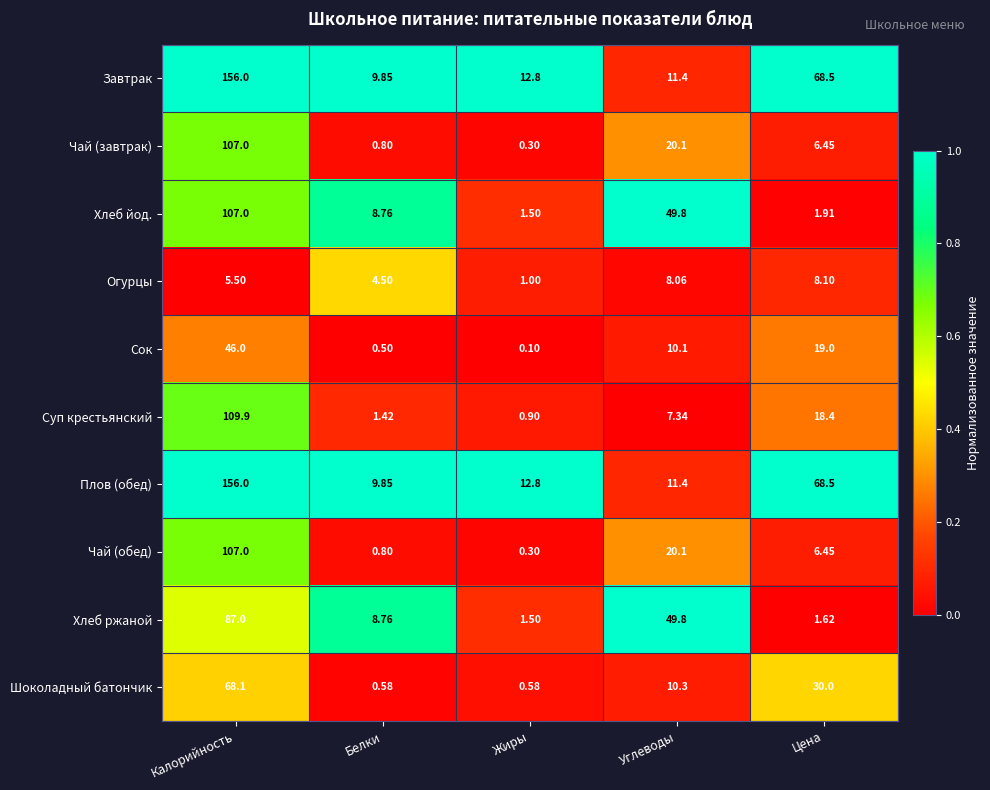

What is the spread (max minus min) of values at Углеводы?

42.5